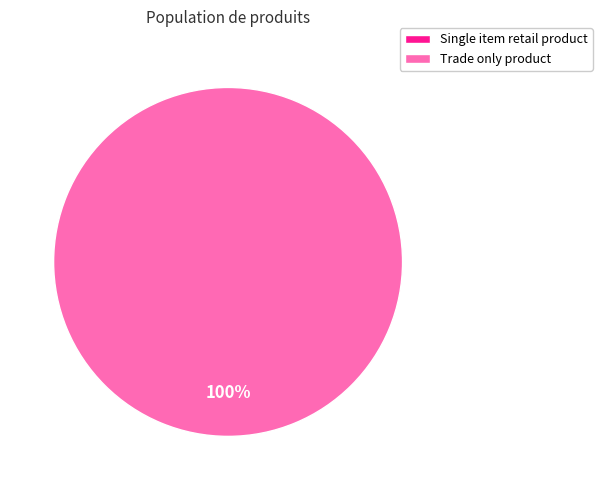

Between Trade only product and Single item retail product, which is larger?

Trade only product